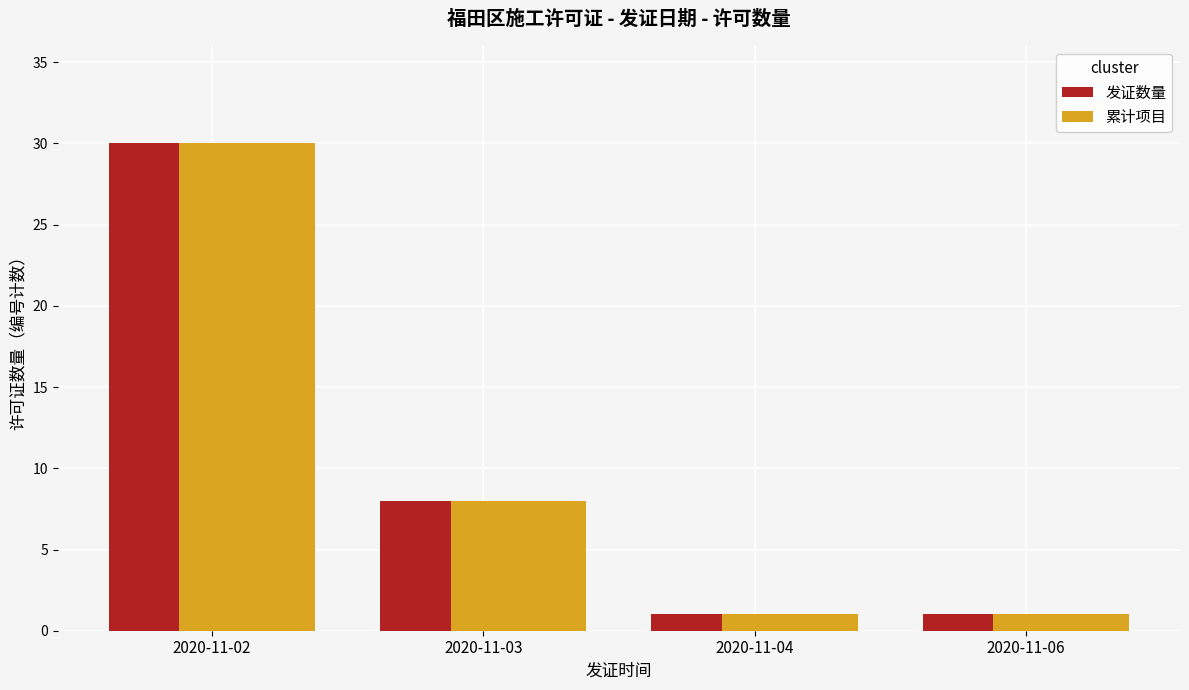

What is the difference between the 发证数量 values at 2020-11-04 and 2020-11-02?

29